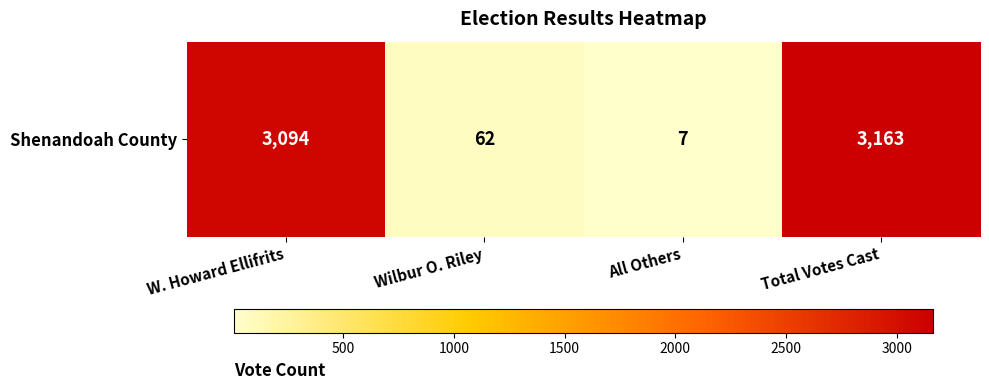

What is the change in value from All Others to Total Votes Cast?

+3156